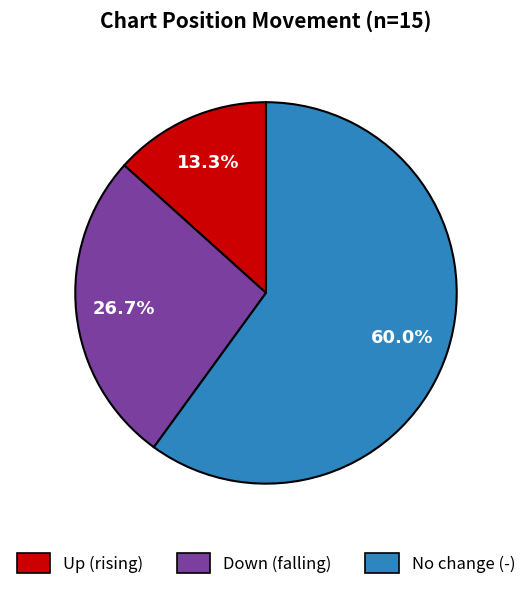

Combined, what portion of the pie is Down (falling) and Up (rising)?

40.0%